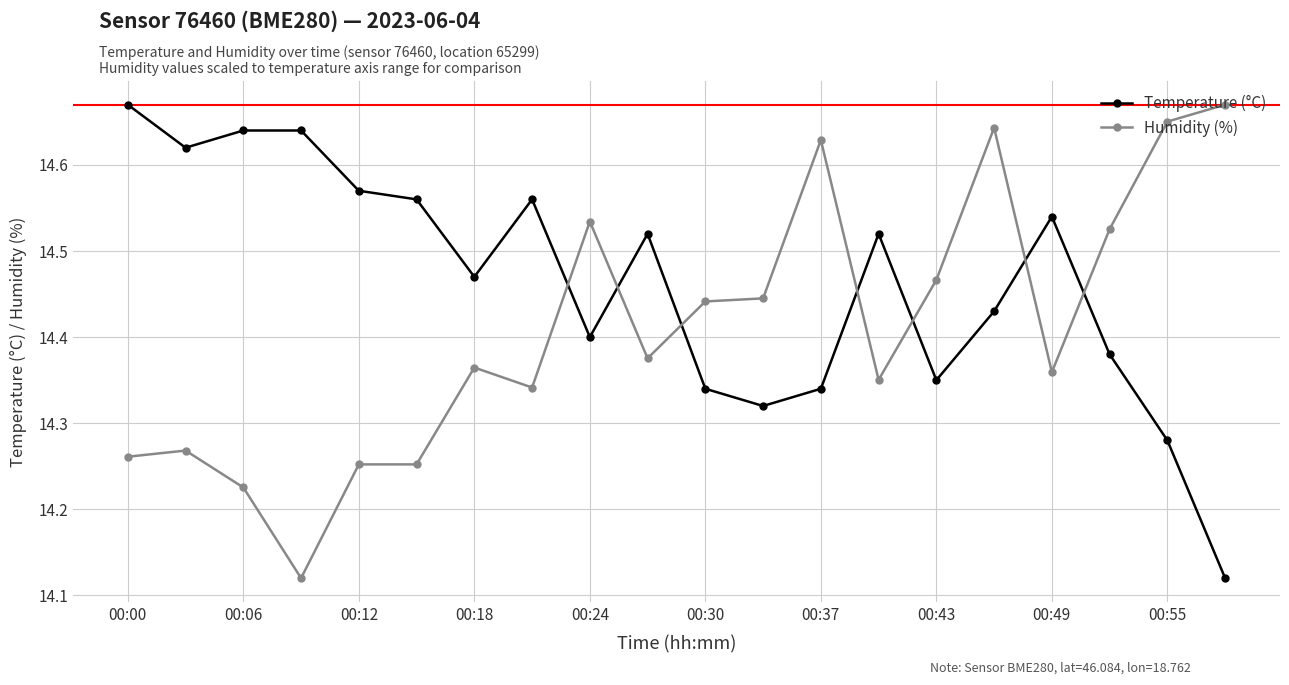

What is the difference between the second highest and second lowest values in the Temperature (°C) series?

0.4